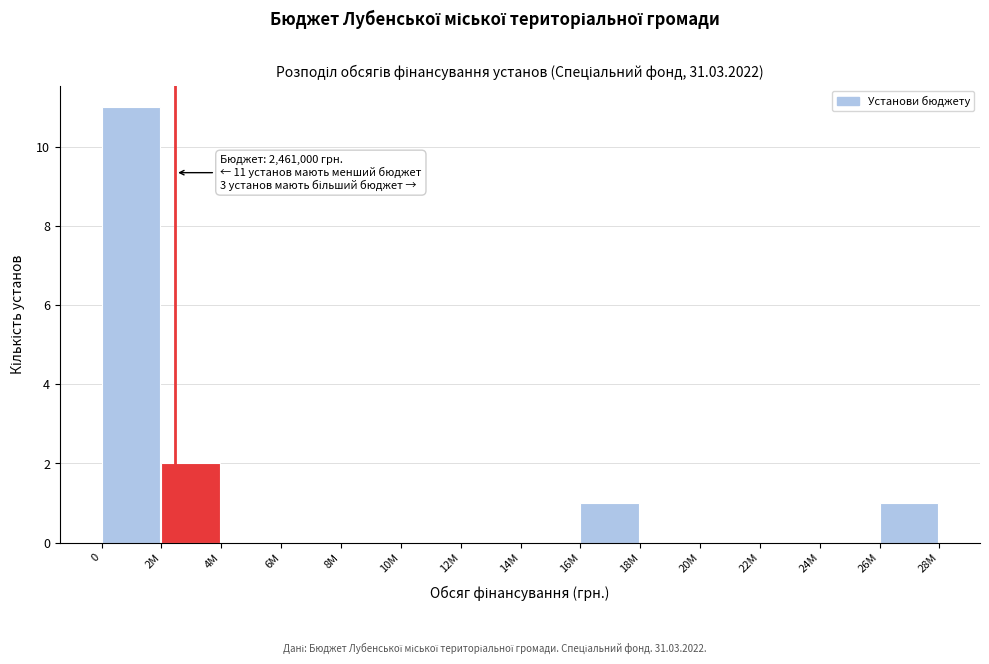

Reading right to left, list all the values displayed in this chart.

26M=1	24M=0	22M=0	20M=0	18M=0	16M=1	14M=0	12M=0	10M=0	8M=0	6M=0	4M=0	2M=2	0=11